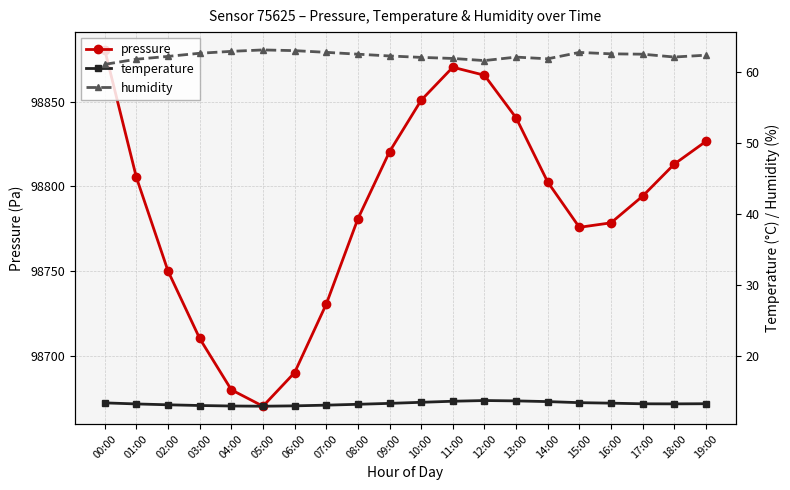

List the series in order of their peak value, lowest first.

temperature, humidity, pressure